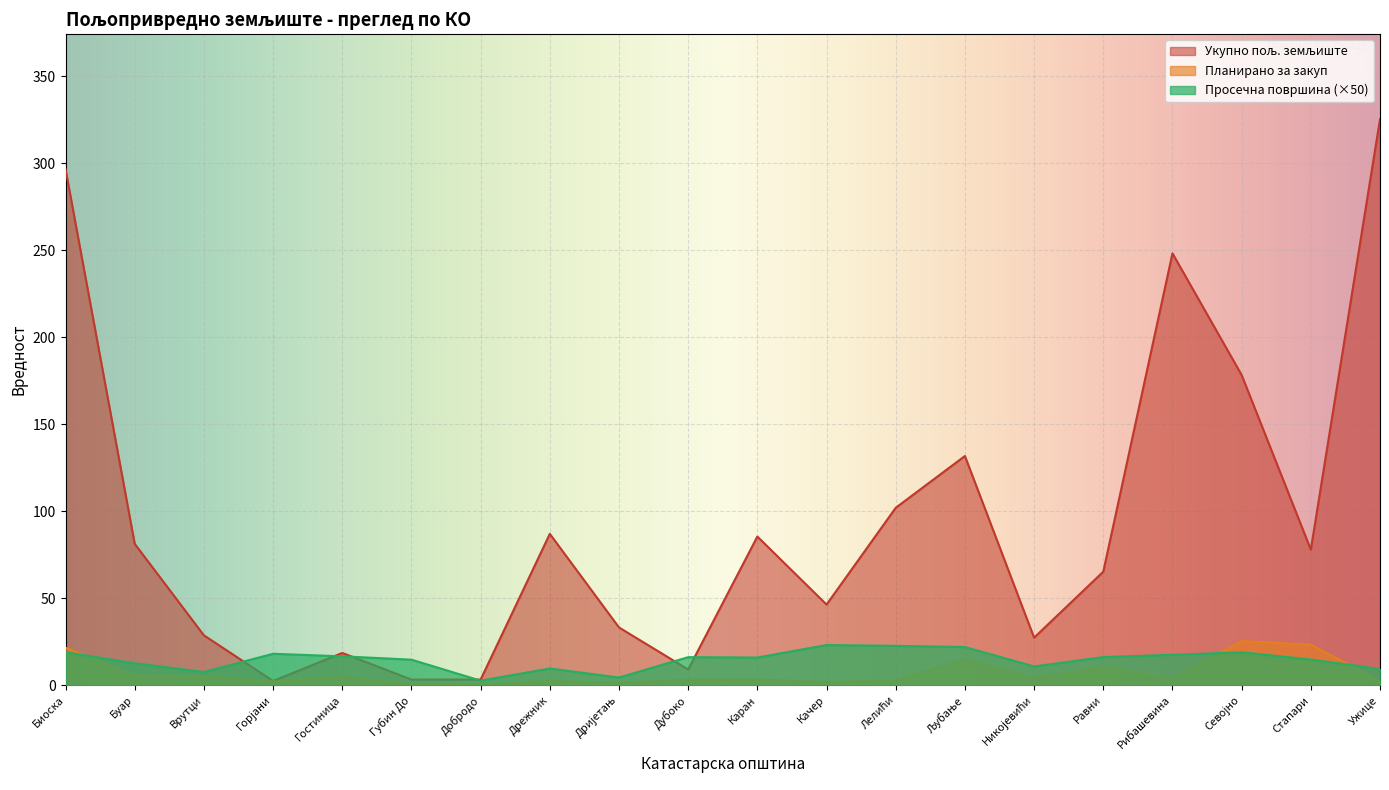

Reading left to right, what are all the values shown in this chart?

Укупно пољ. земљиште: 296.6	81.3	28.7	2.4	18.6	3.3	3.3	87.0	33.2	9.1	85.5	46.4	102.0	131.8	27.3	65.3	248.3	178.3	78.0	325.4
Планирано за закуп: 21.6	5.6	5.2	2.2	5.0	0.6	0.1	2.5	1.3	3.2	3.2	1.8	2.7	14.9	4.1	10.4	3.8	25.4	23.4	2.2
Просечна површина: 18.9	12.6	7.6	18.1	16.6	14.7	2.6	9.6	4.4	16.1	15.9	23.1	22.6	21.9	10.8	16.2	17.5	18.9	14.8	9.4